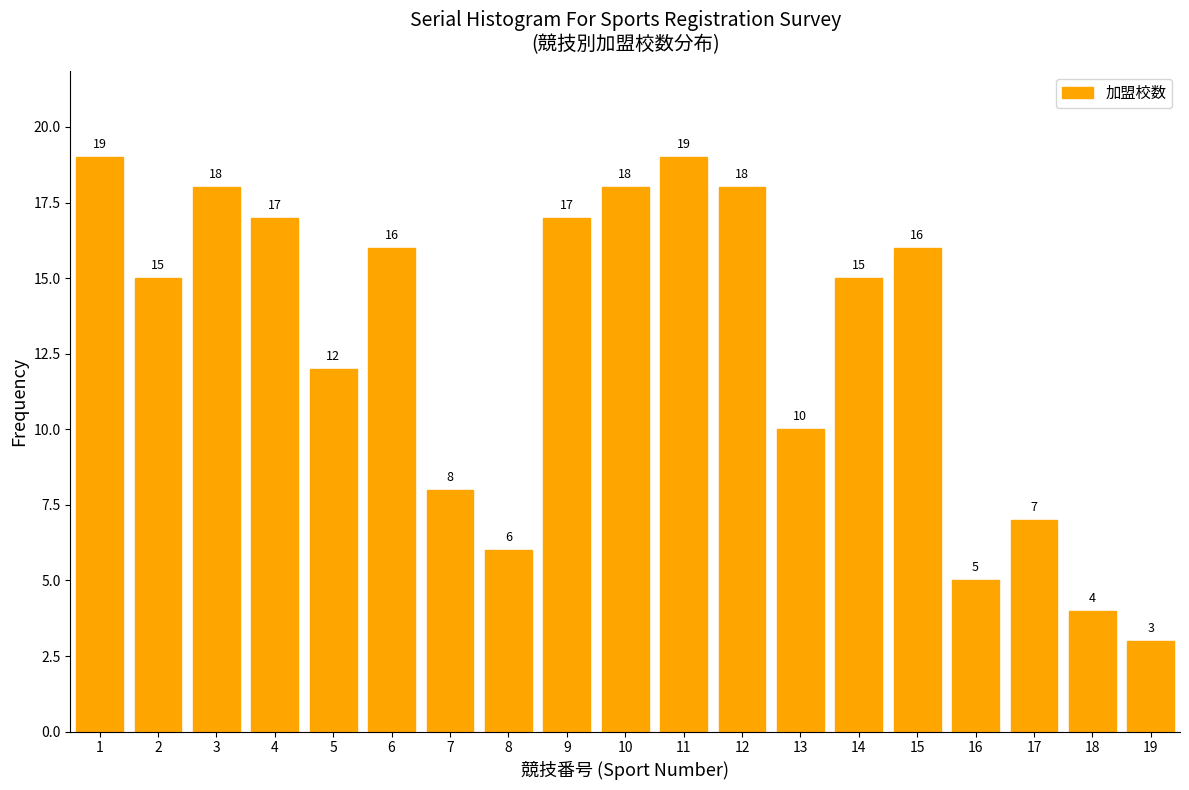

Reading left to right, what are all the values shown in this chart?

1=19	2=15	3=18	4=17	5=12	6=16	7=8	8=6	9=17	10=18	11=19	12=18	13=10	14=15	15=16	16=5	17=7	18=4	19=3